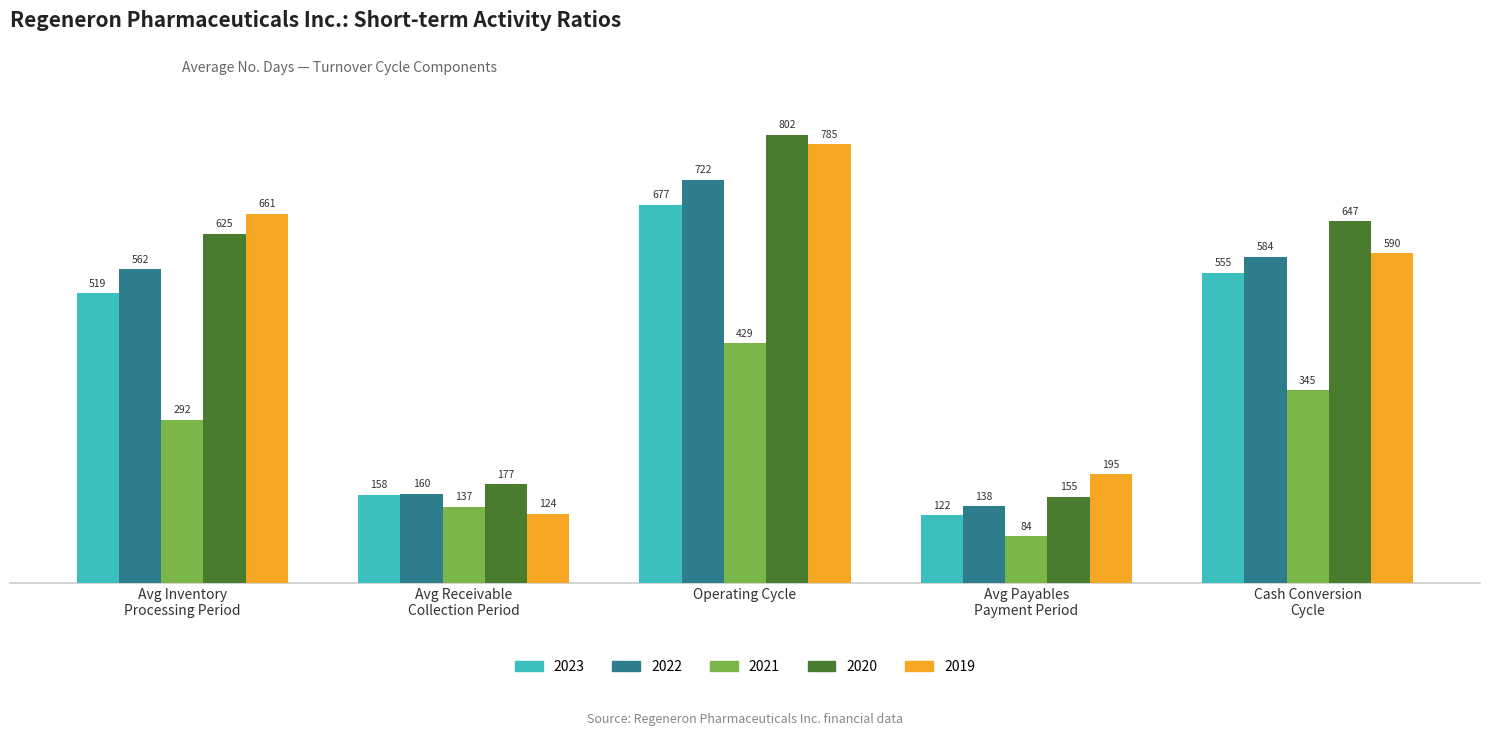

The value of 2020 at Avg Payables
Payment Period is 32. True or false?

False